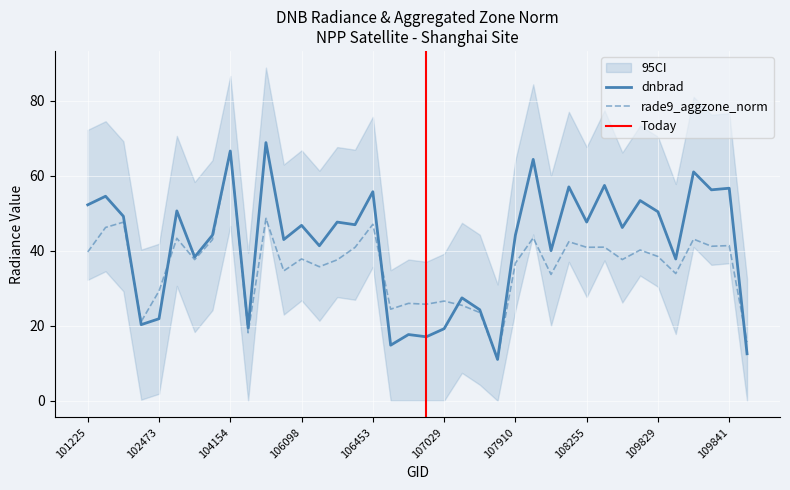

The dnbrad series shows 66.6 at 104154. True or false?

True